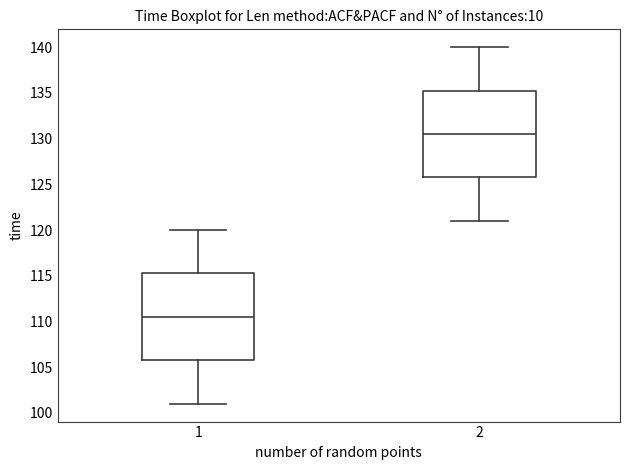

Where is the upper edge of the box at x = 1 on the y-axis? The values are not printed on the chart, so give them approximately, as read against the axis.

115.5